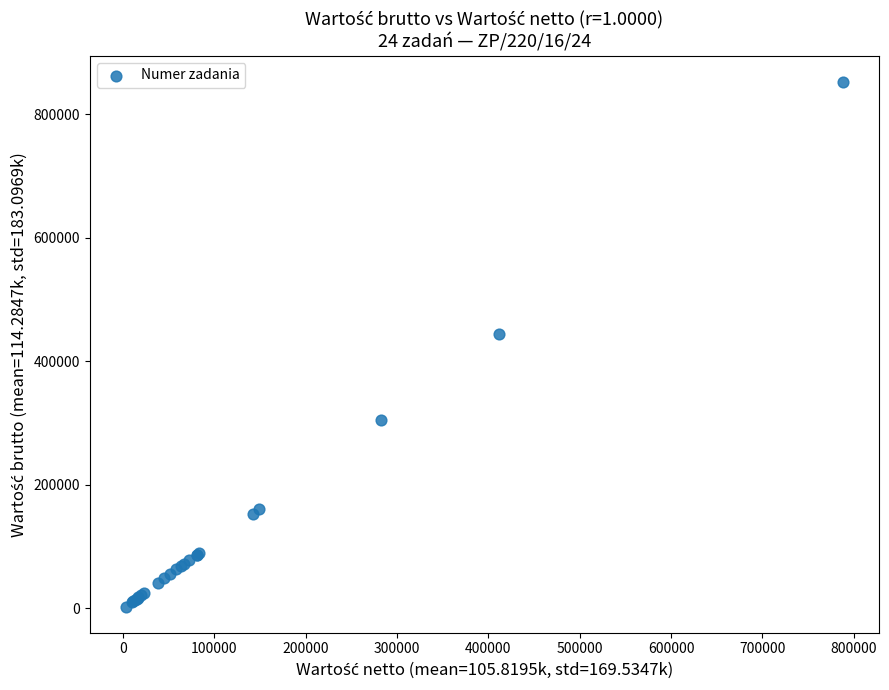

What Y value in the scatter plot is closest to 427394?

444520.5